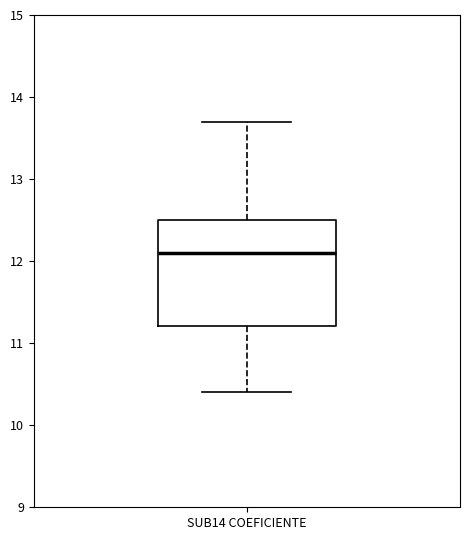

Read this box plot against the y-axis: the position of the median line, the range covered by the box, and the ends of both whiskers. The values are not printed on the chart, so give them approximately, as read against the axis.

median 12.1, box 11.2 to 12.5, whiskers 10.4 to 13.7